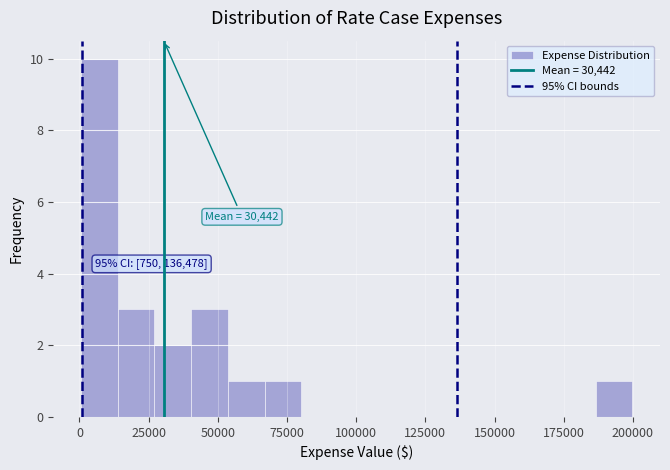

Around what value on the x-axis is the tallest bar? Give the approximate position of its centre, as read against the axis.

5000